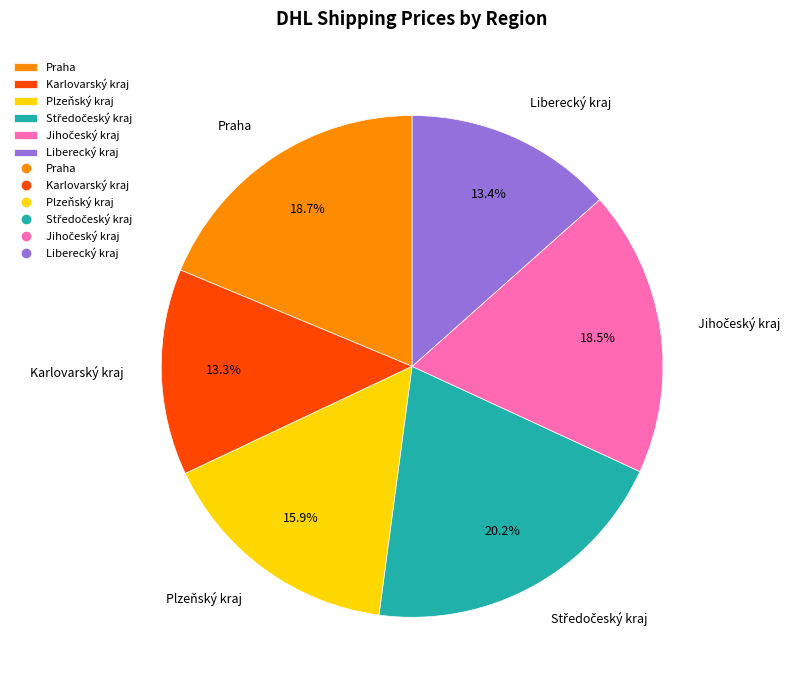

What is the ratio of the value at Liberecký kraj to the value at Plzeňský kraj?

0.8